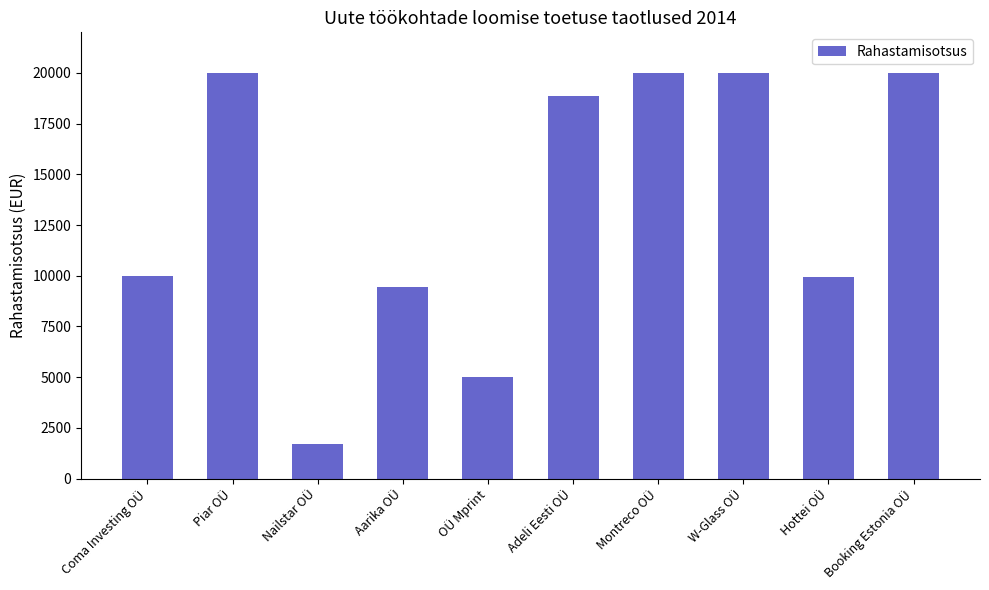

What position from the left is OÜ Mprint?

5